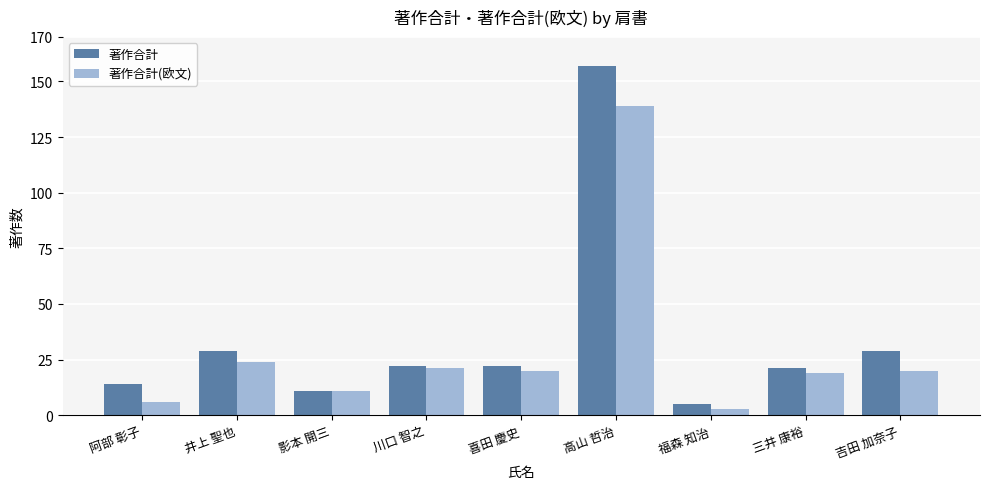

List the series in order of their peak value, lowest first.

著作合計(欧文), 著作合計